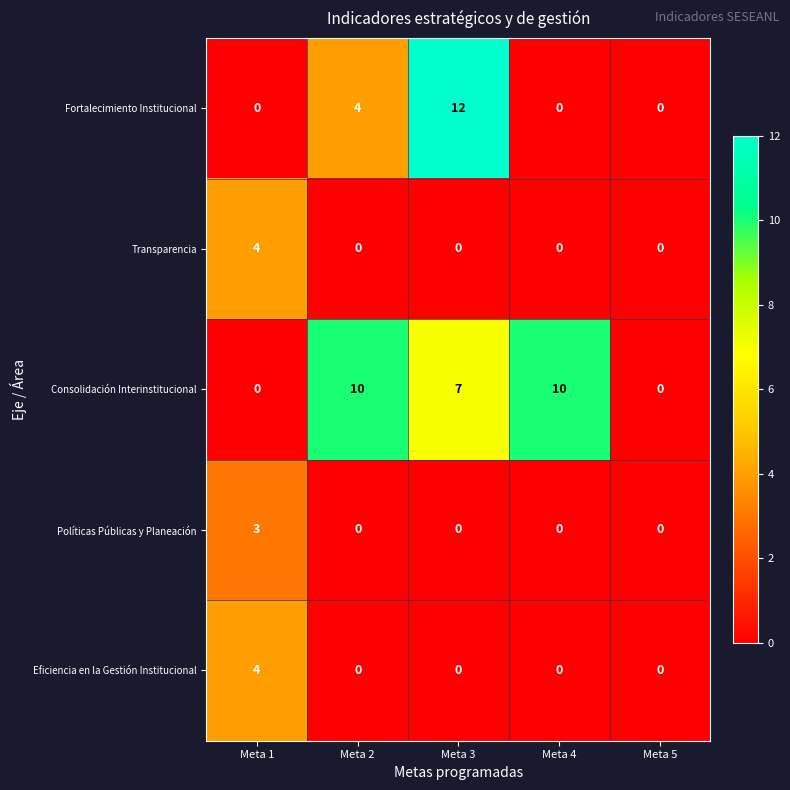

The Políticas Públicas y Planeación series shows 0 at Meta 2. True or false?

True